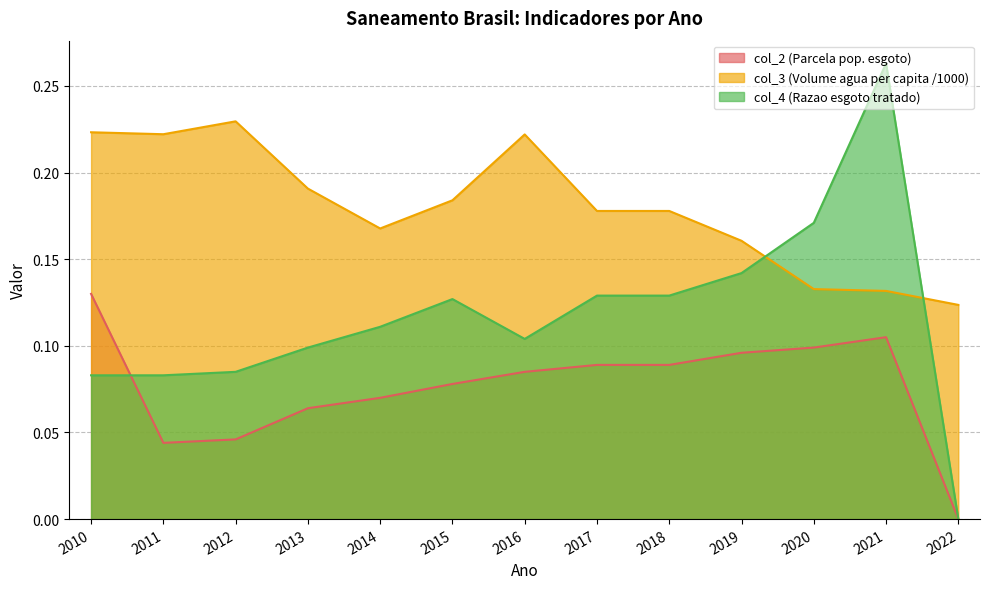

After their last crossing, which series has the higher values: col_2 (Parcela pop. esgoto) or col_4 (Razao esgoto tratado)?

col_4 (Razao esgoto tratado)